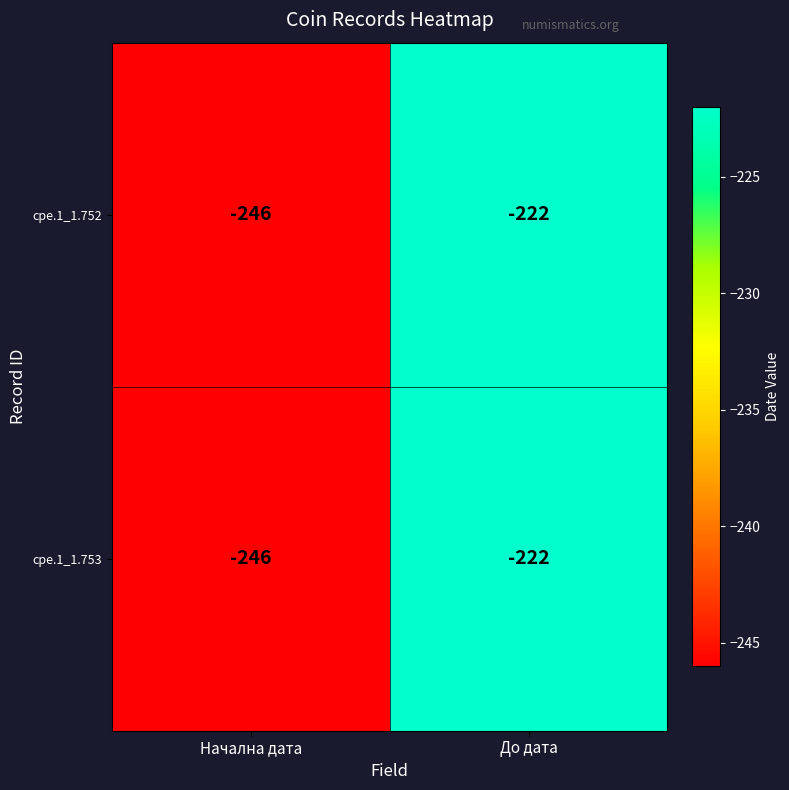

True or false: cpe.1_1.752 has a value of -222 at До дата.

True